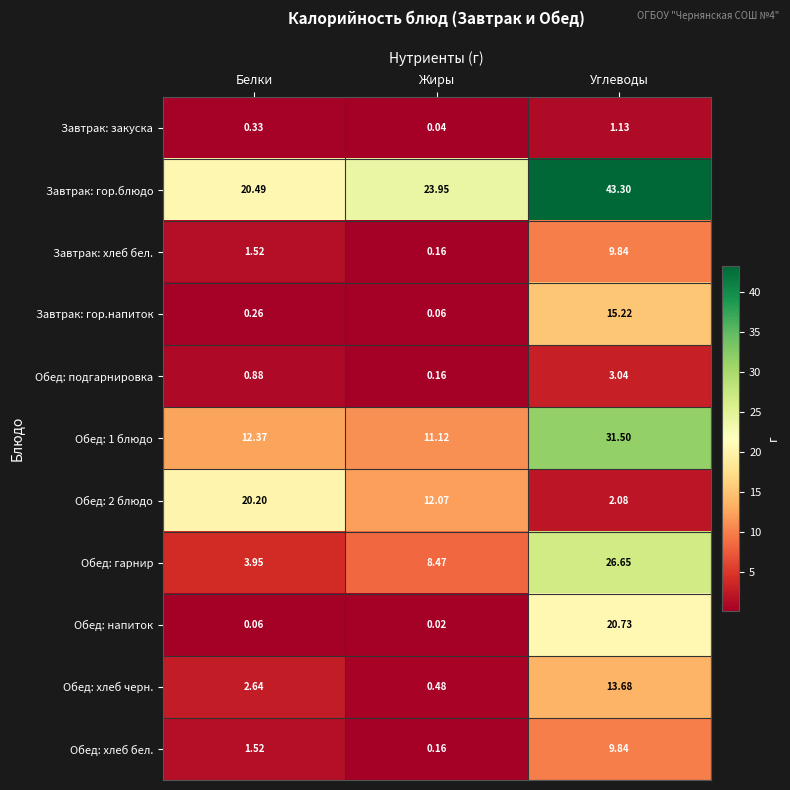

Which series has the widest spread of values?

Завтрак: гор.блюдо